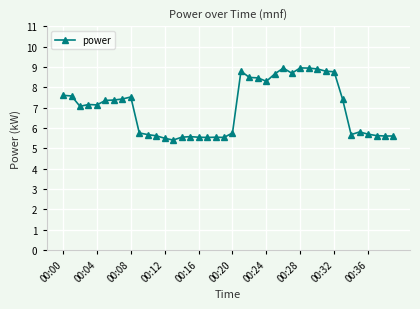

What is the minimum value shown in the chart?

5.4